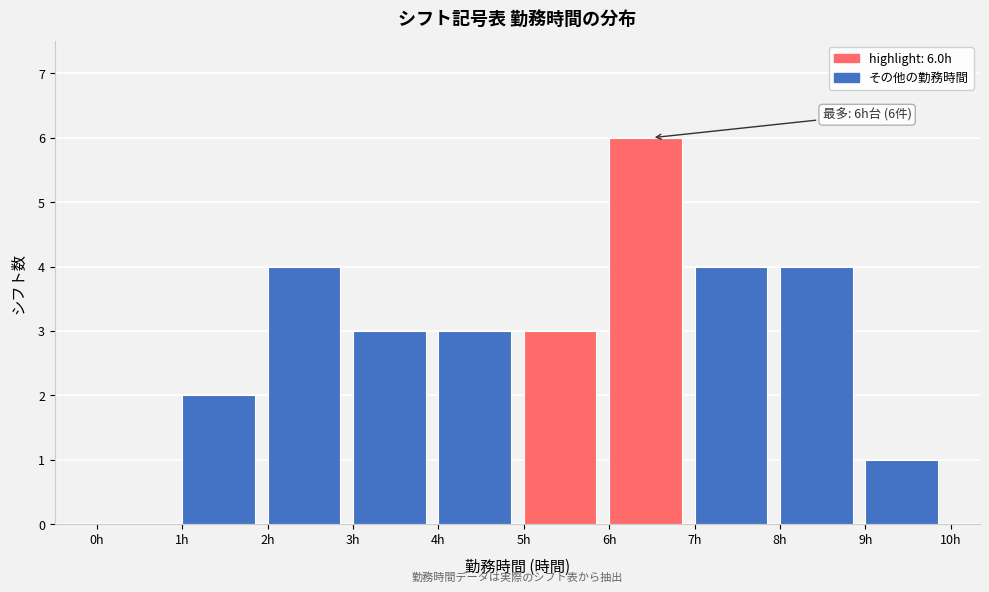

Over which range of the x-axis is the bar tallest?

6 to 7